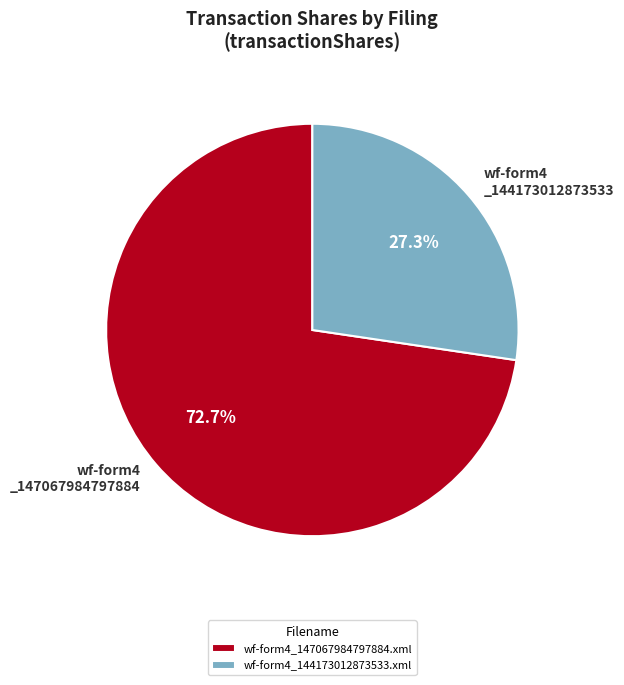

To the nearest percent, what portion does wf-form4_144173012873533.xml represent?

27%